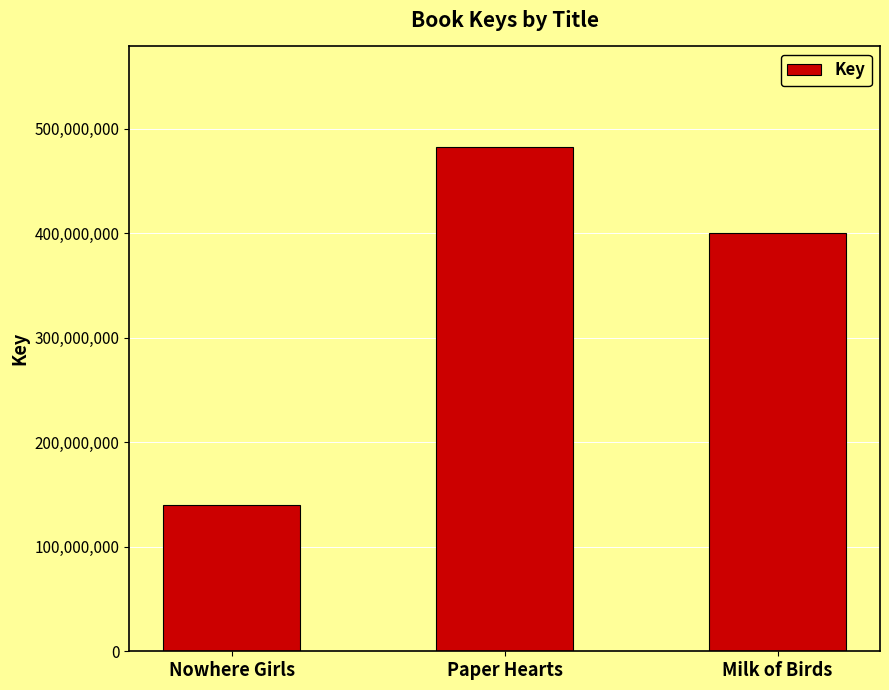

Which label corresponds to the smallest value in the chart?

Nowhere Girls